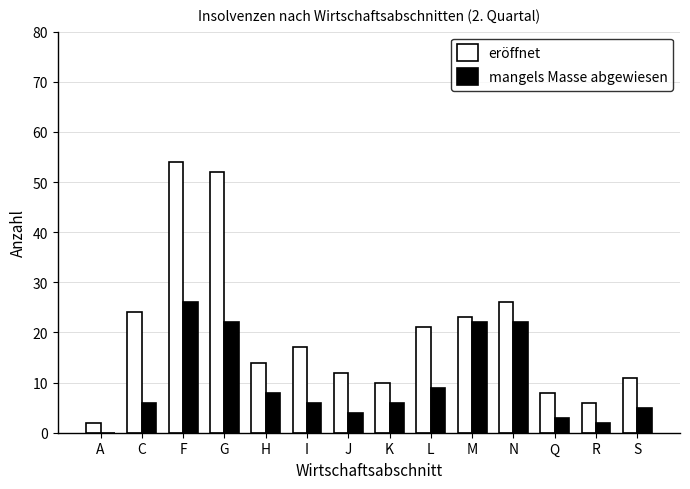

What is the sum of all eröffnet values?

280